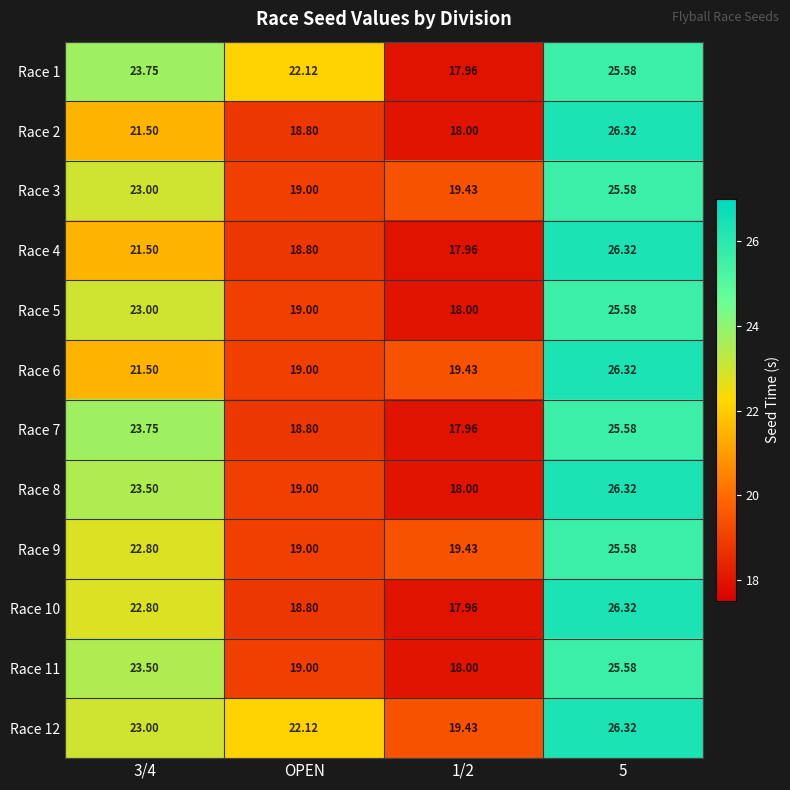

Is the value of Race 7 at OPEN greater than the value of Race 3 at OPEN?

No